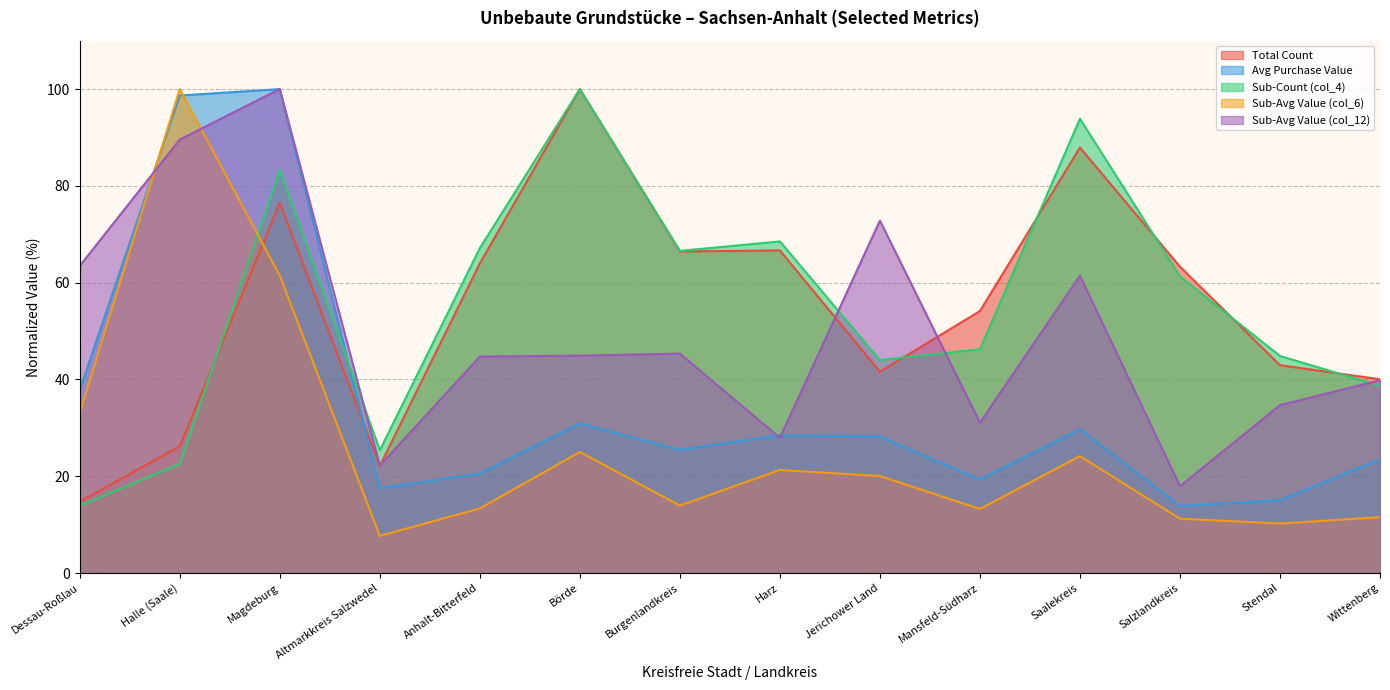

At Harz, list the series in order from smallest to largest.

Sub-Avg Value (col_6), Sub-Avg Value (col_12), Avg Purchase Value, Total Count, Sub-Count (col_4)